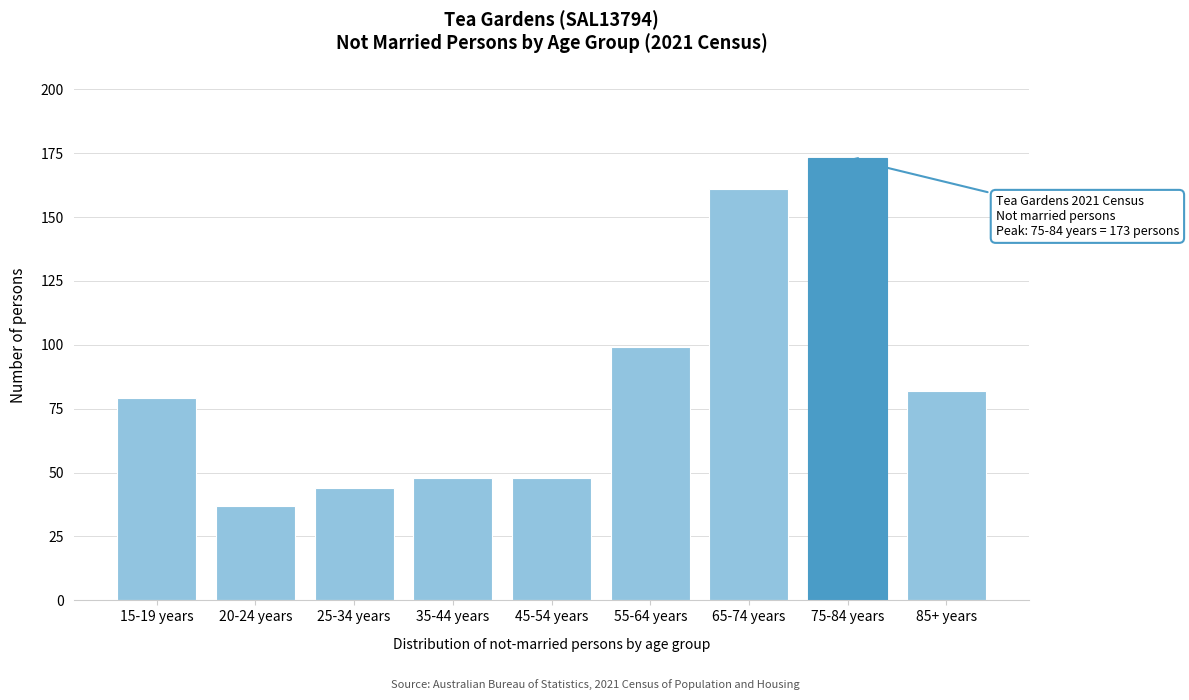

Reading left to right, list all the values displayed in this chart.

15-19 years=79	20-24 years=37	25-34 years=44	35-44 years=48	45-54 years=48	55-64 years=99	65-74 years=161	75-84 years=173	85+ years=82